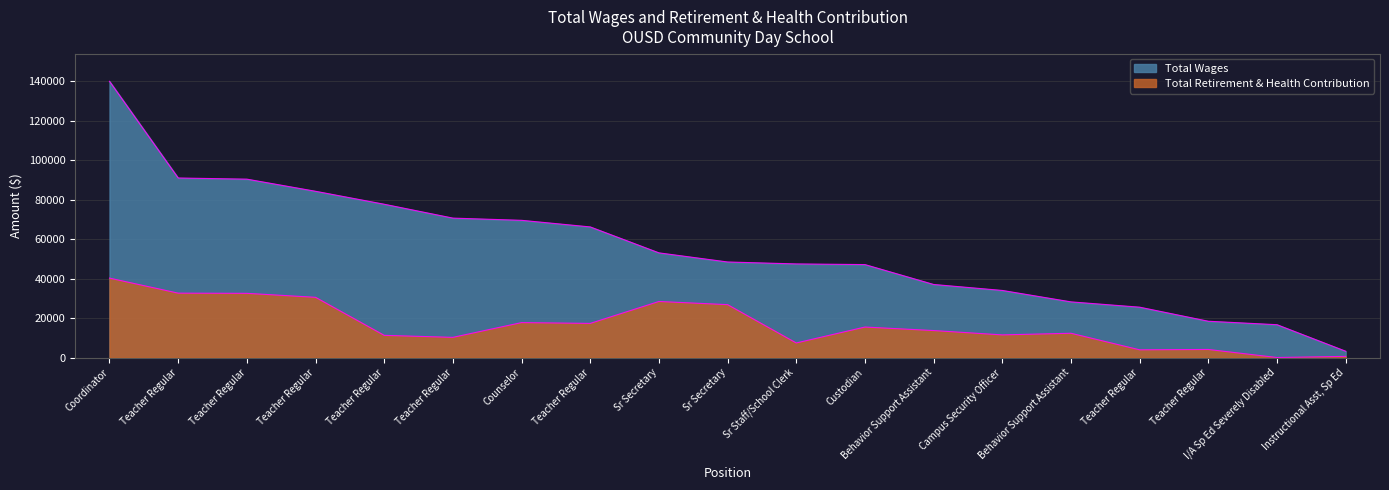

In Total Retirement & Health Contribution, how many points are lower than both neighbors (excluding endpoints)?

6